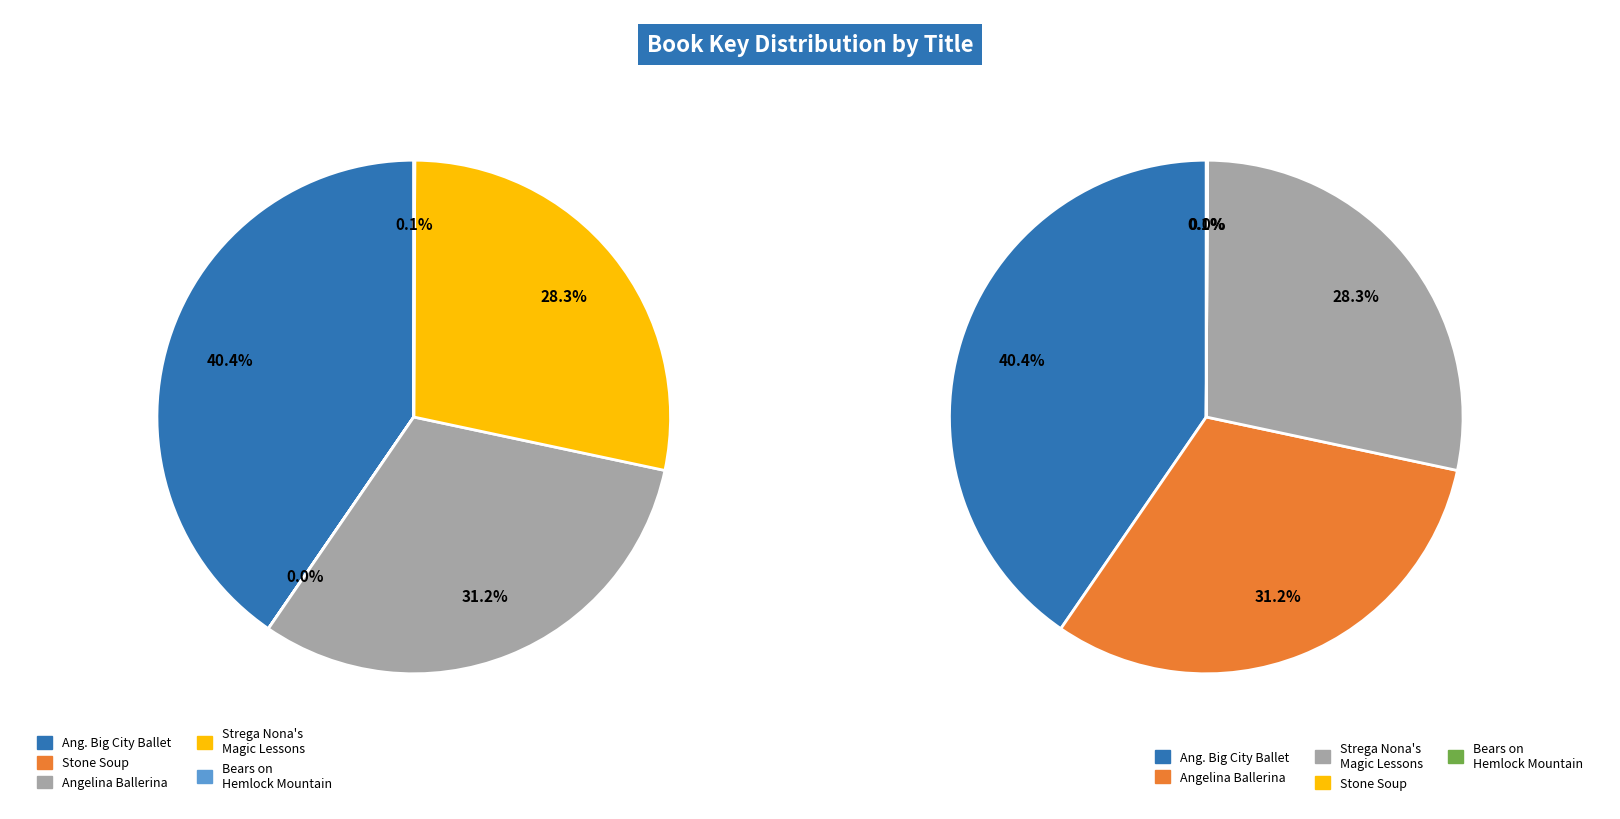

To the nearest percent, what portion does Angelina Ballerina represent?

31%